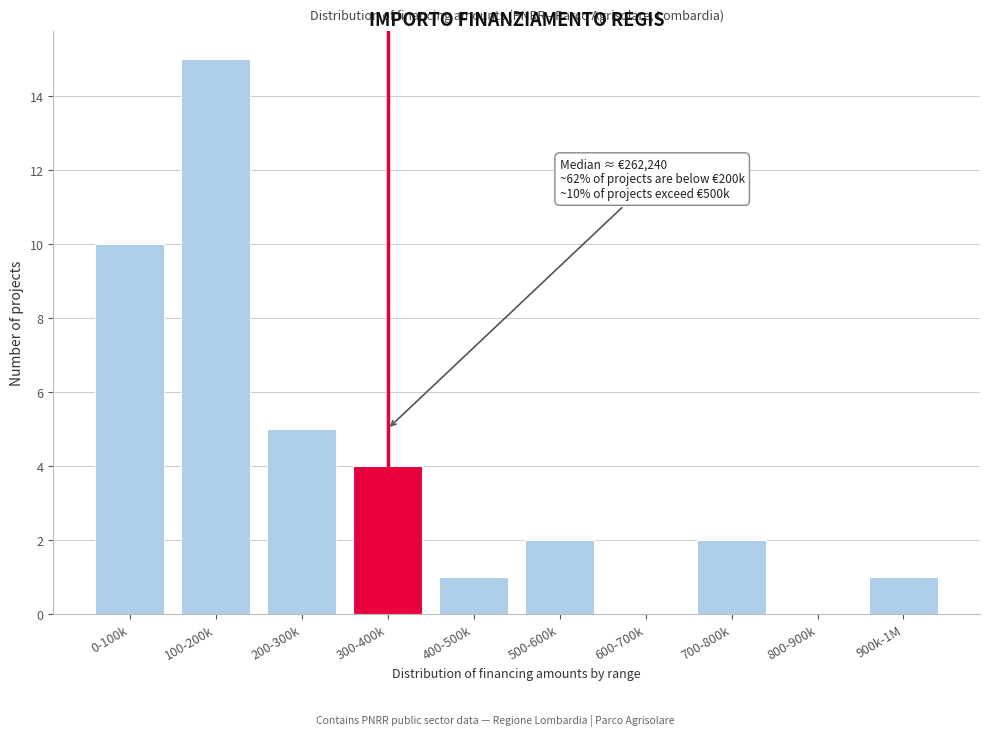

Reading left to right, what are all the values shown in this chart?

0-100k=10	100-200k=15	200-300k=5	300-400k=4	400-500k=1	500-600k=2	600-700k=0	700-800k=2	800-900k=0	900k-1M=1